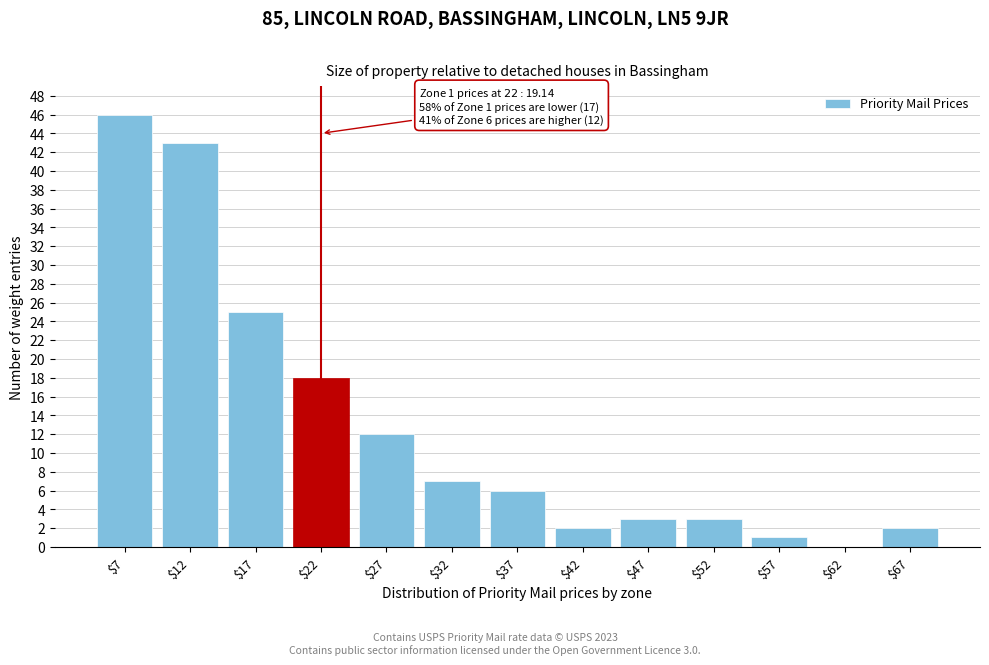

What is the sum of all values?

168